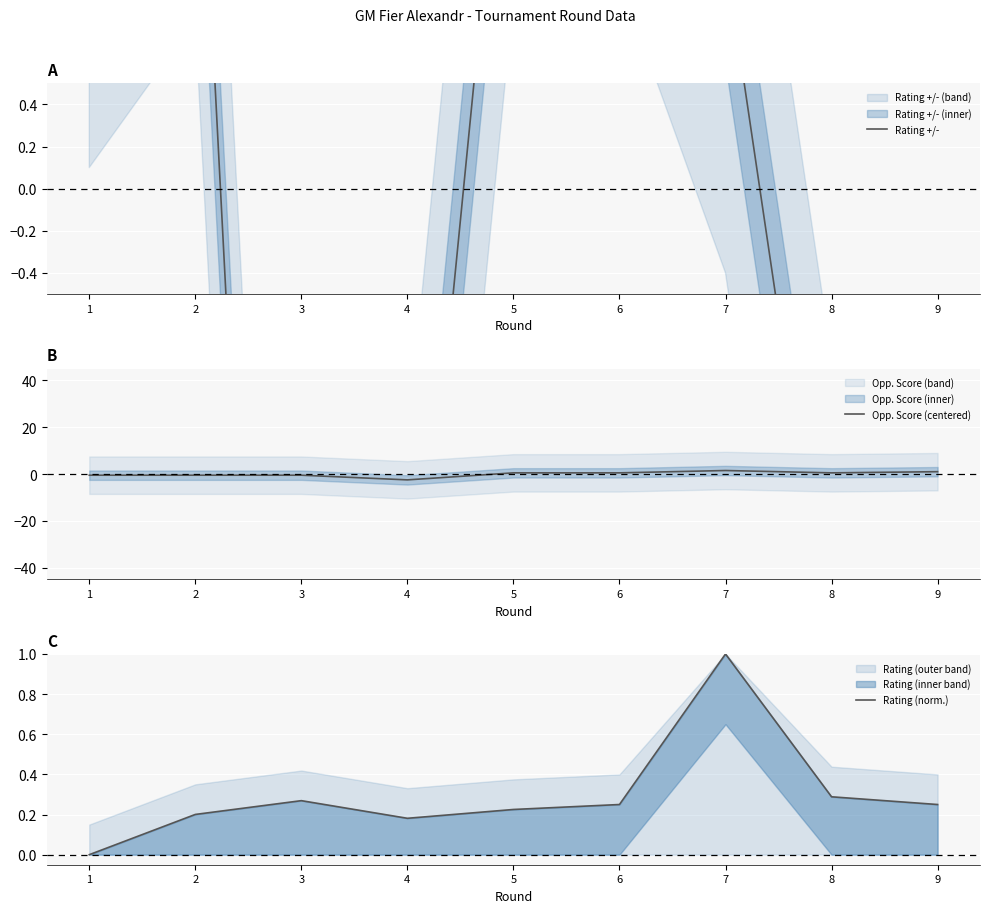

What is the value of the Rating (norm.) point at the 5th from the left?

0.2